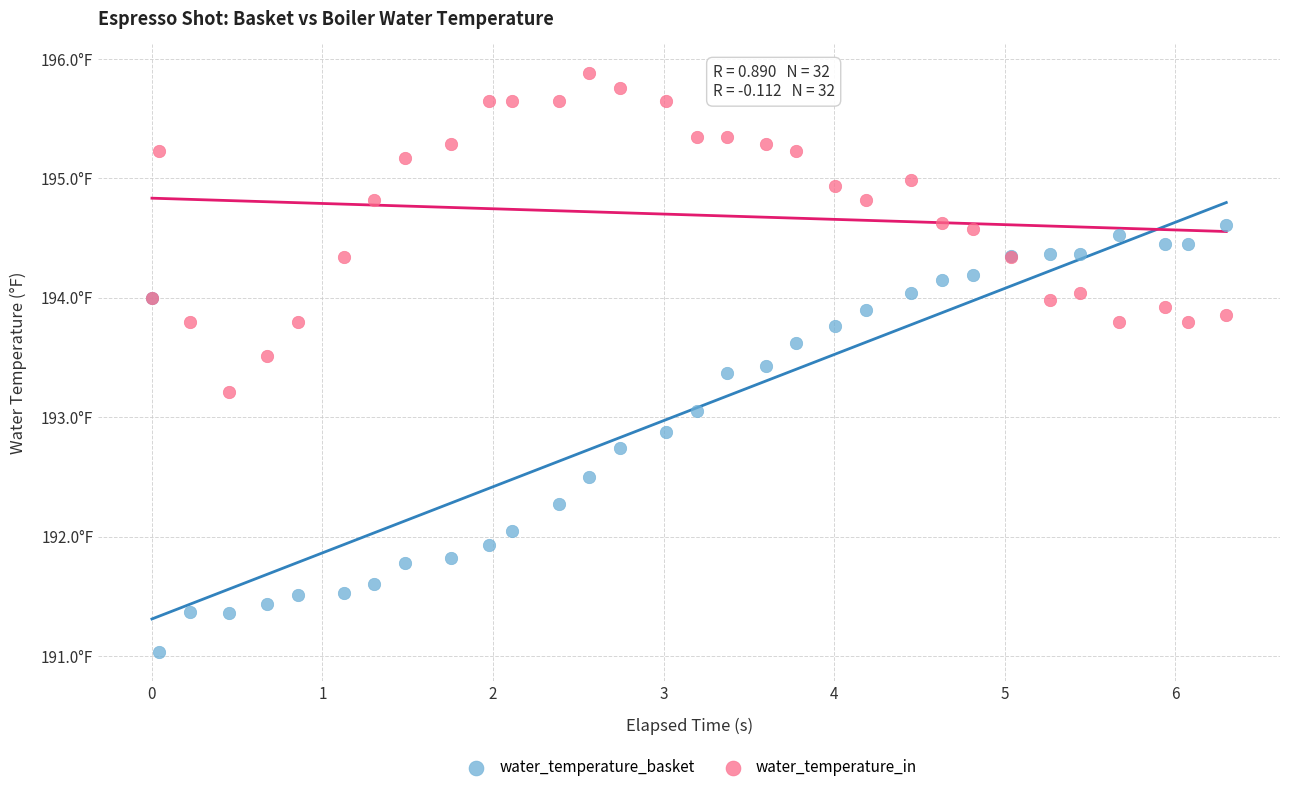

Which series has the largest Y range (max minus min)?

water_temperature_basket